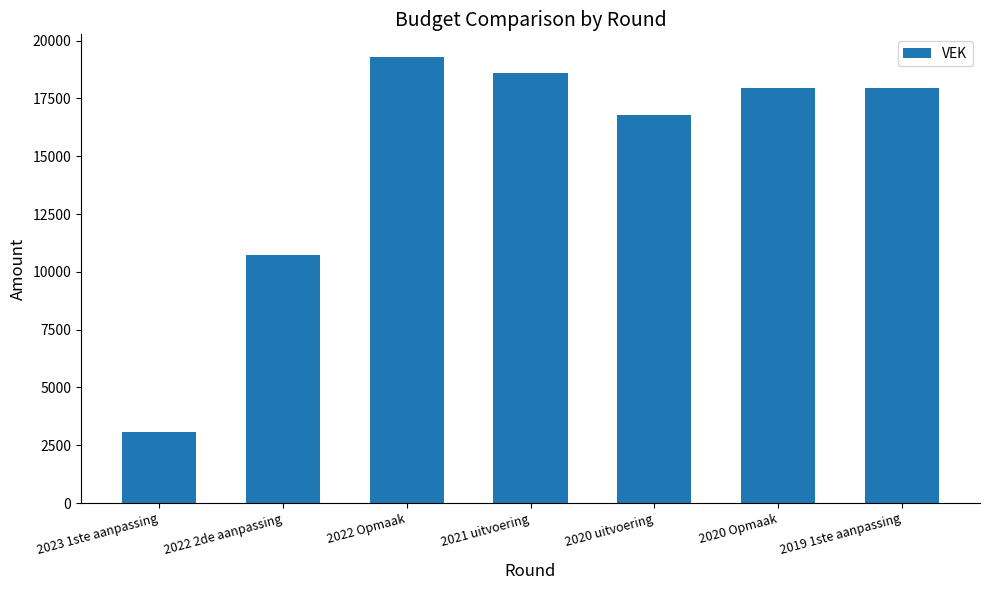

Reading right to left, extract all data points from this chart.

17946	17946	16785	18582	19307	10714	3066